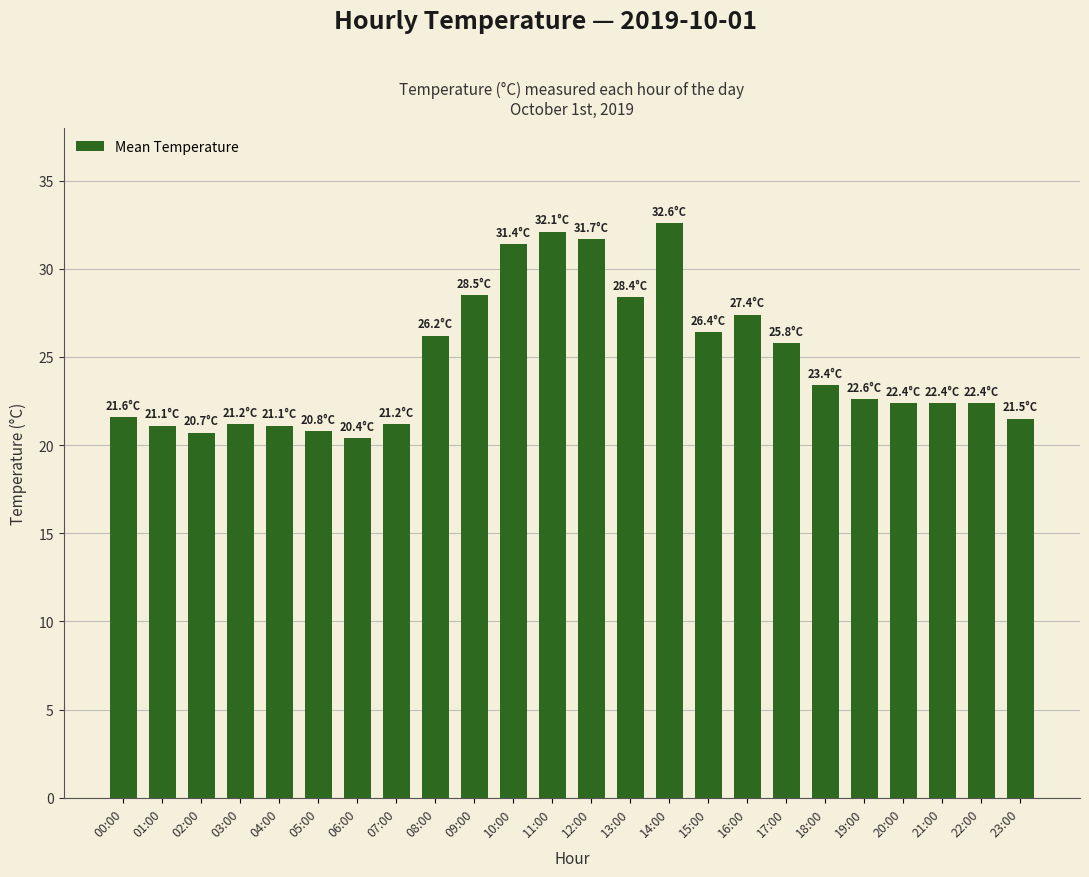

What is the sum of the values at 23:00 and 21:00?

43.9